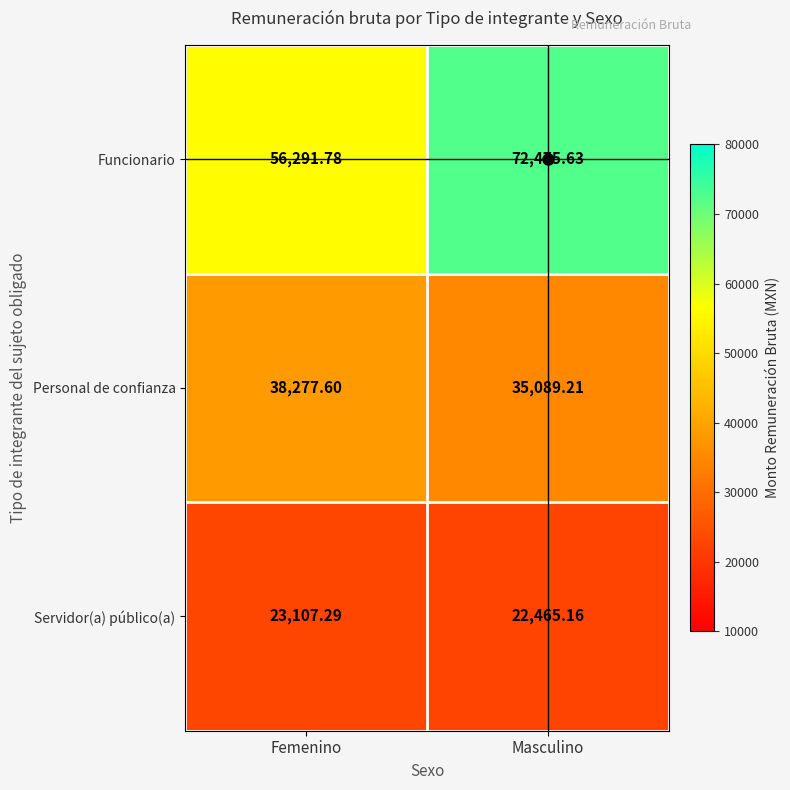

Which series changed the most between Femenino and Masculino?

Funcionario